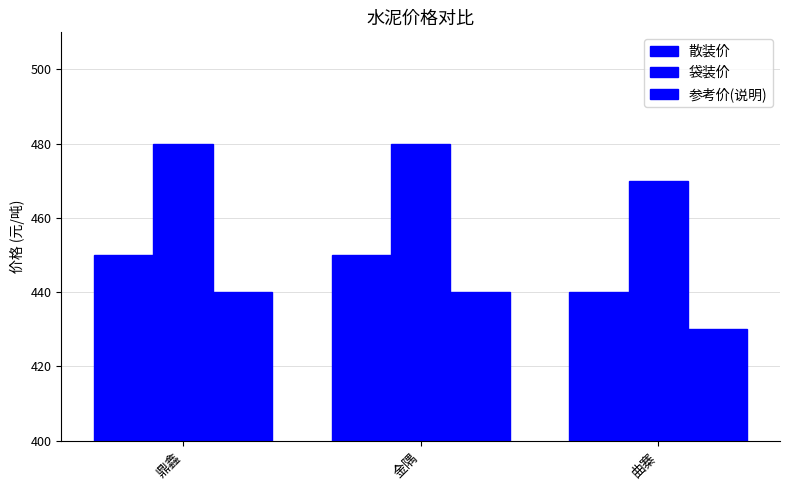

Rank the series by their average value, from highest to lowest.

袋装价, 散装价, 参考价(说明)